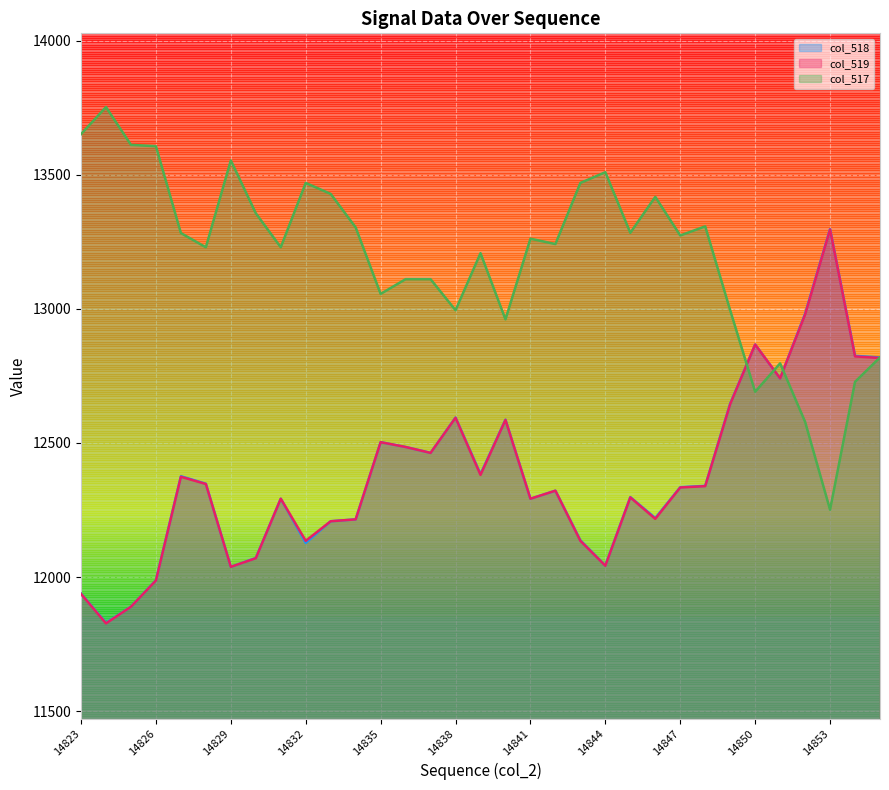

What is the average value of the col_519 series?

12378